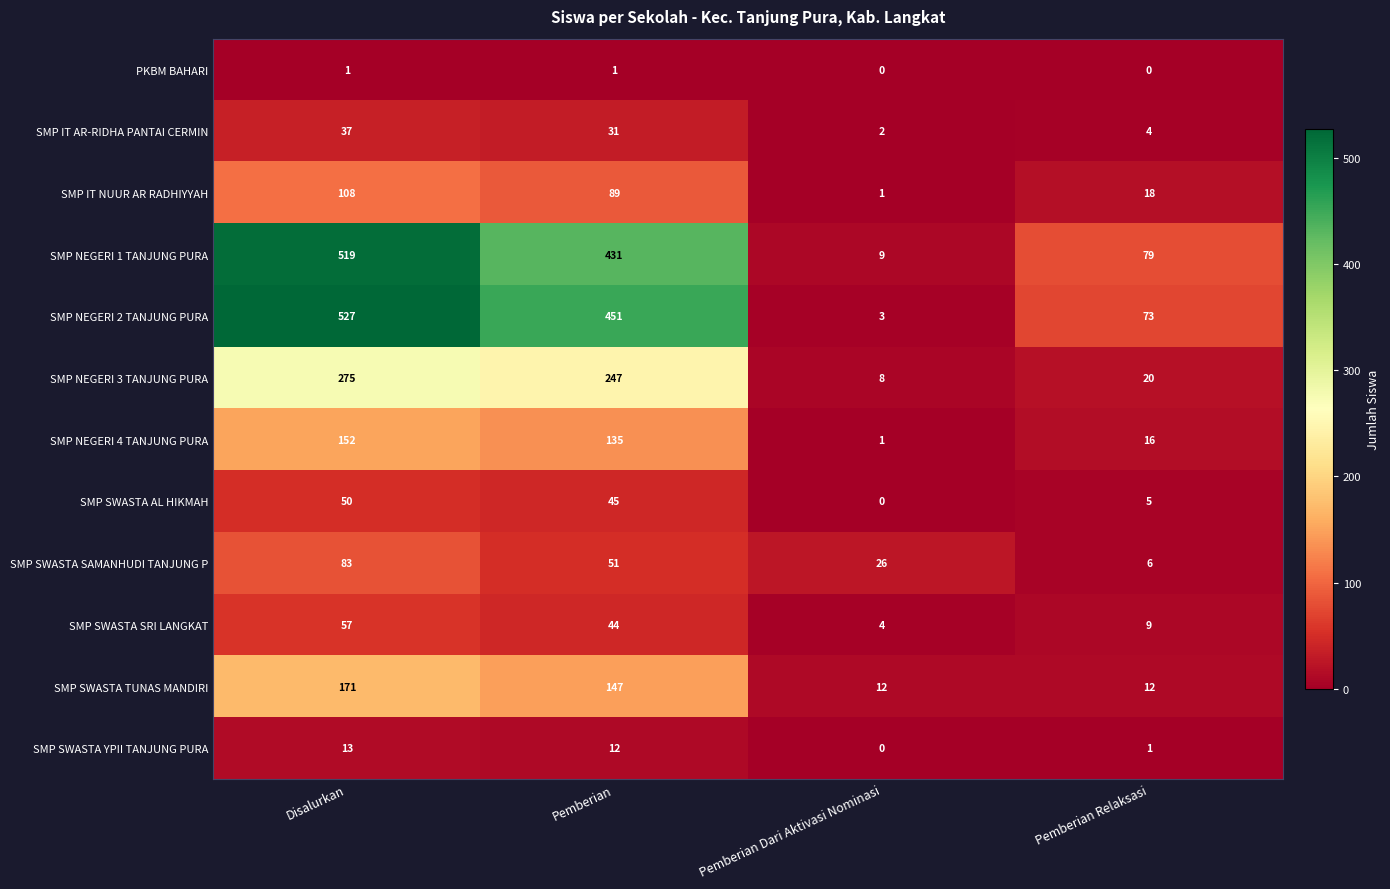

What is the total value across all series at Pemberian?

1684